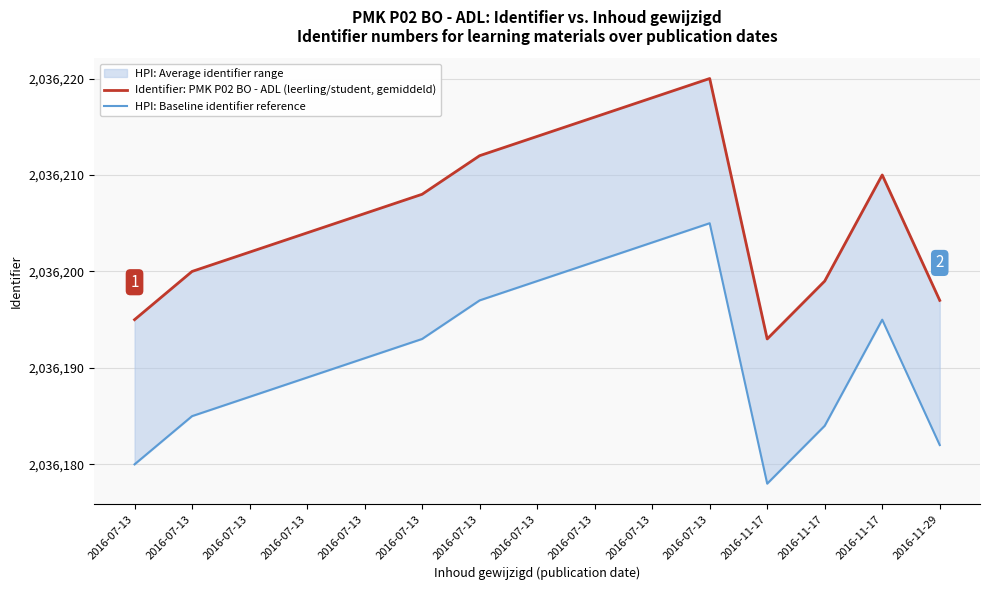

What is the label of the 7th point from the left?

2016-07-13